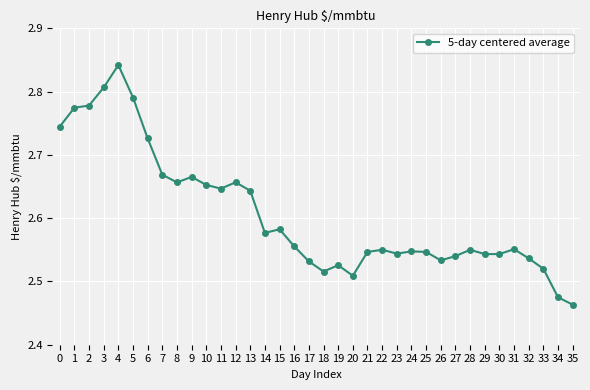

True or false: the data has more than 1 interior local peaks.

True